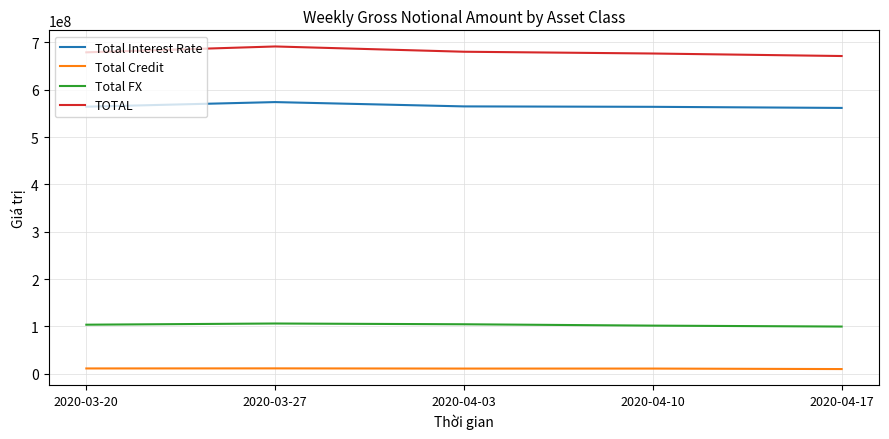

True or false: Total Credit and Total FX cross at least once.

False